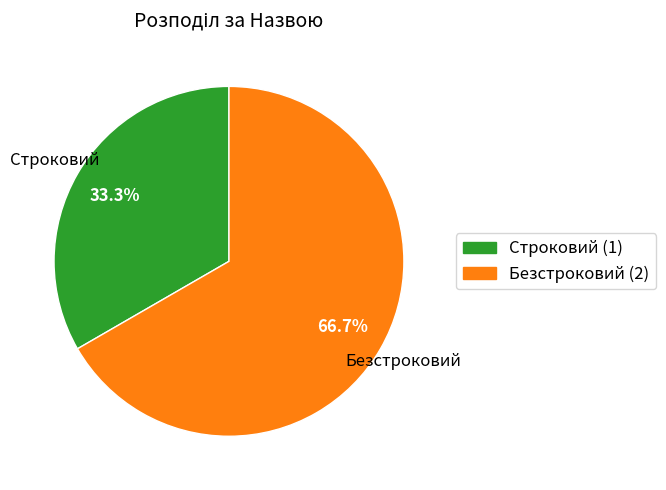

How much of the chart is everything except Строковий?

66.7%